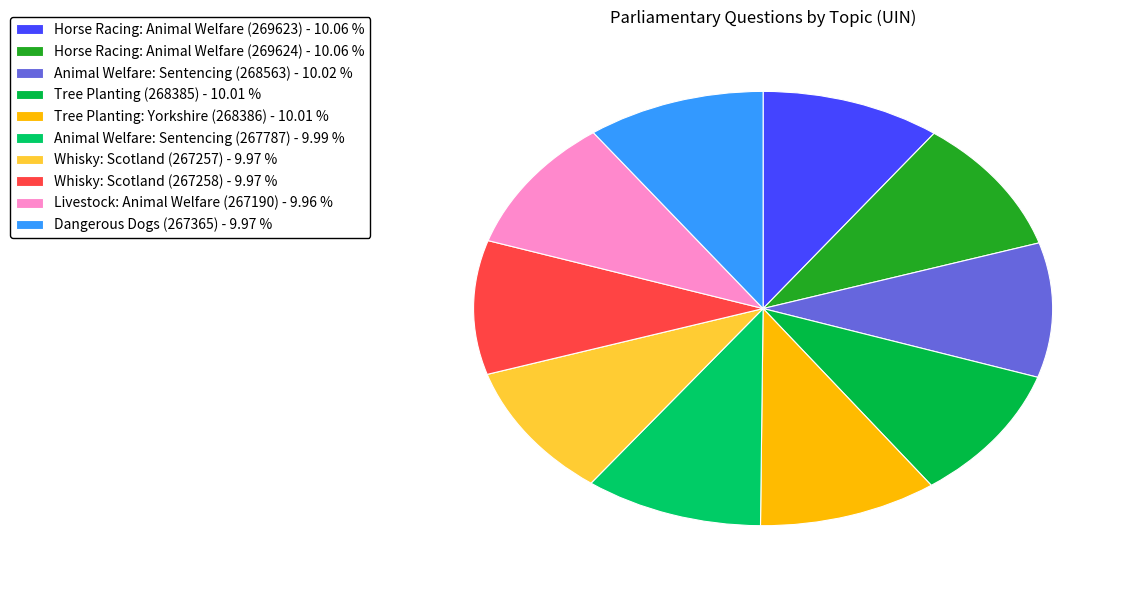

How many segments does this pie chart have?

10